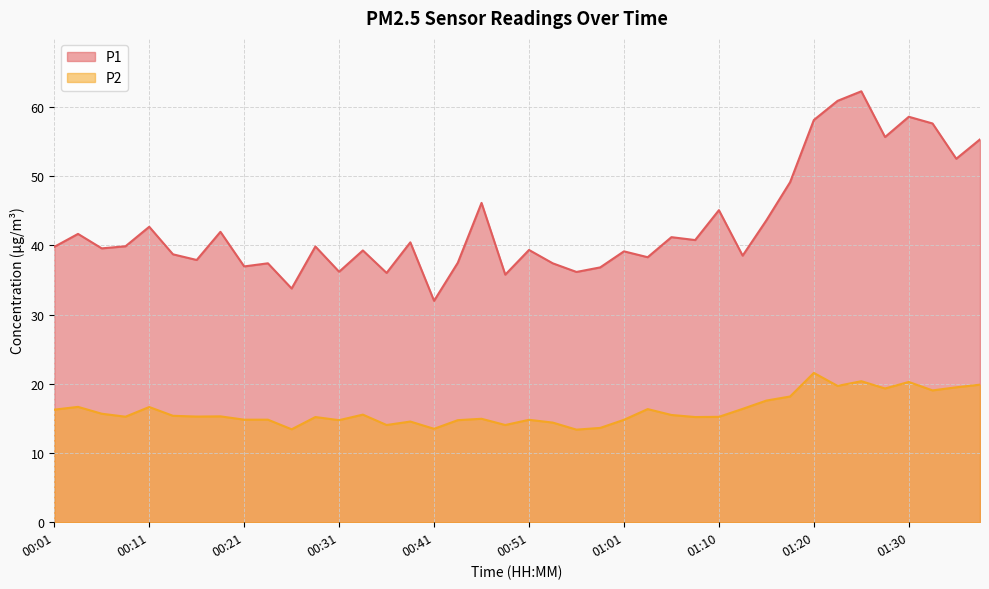

What is the lowest value of the P1 series?

32.0